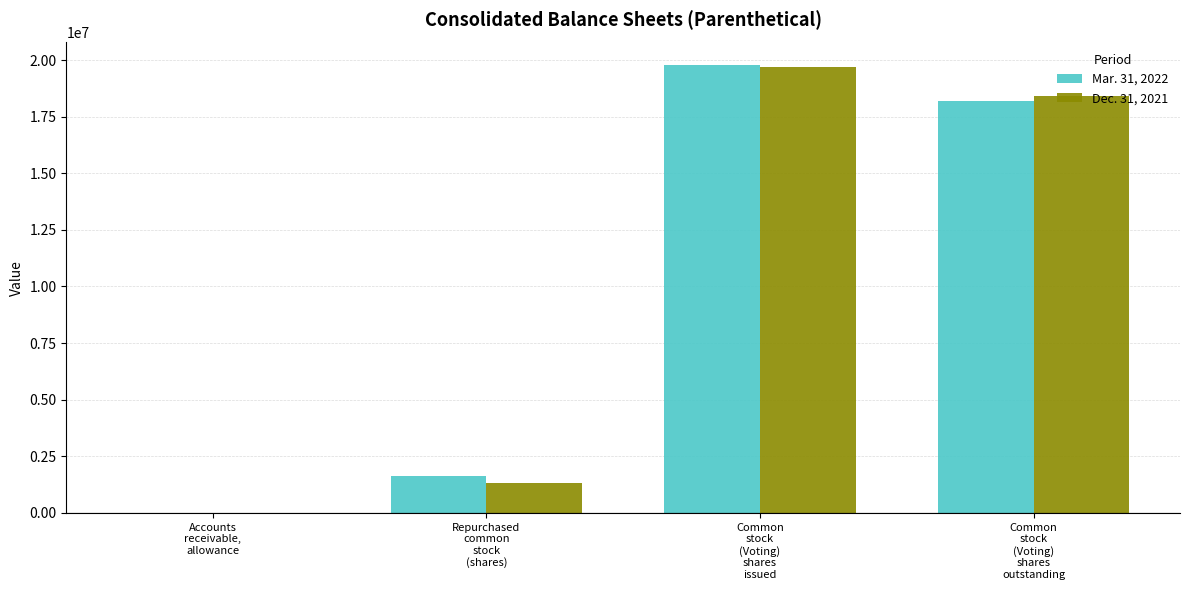

How many groups of bars are there?

4